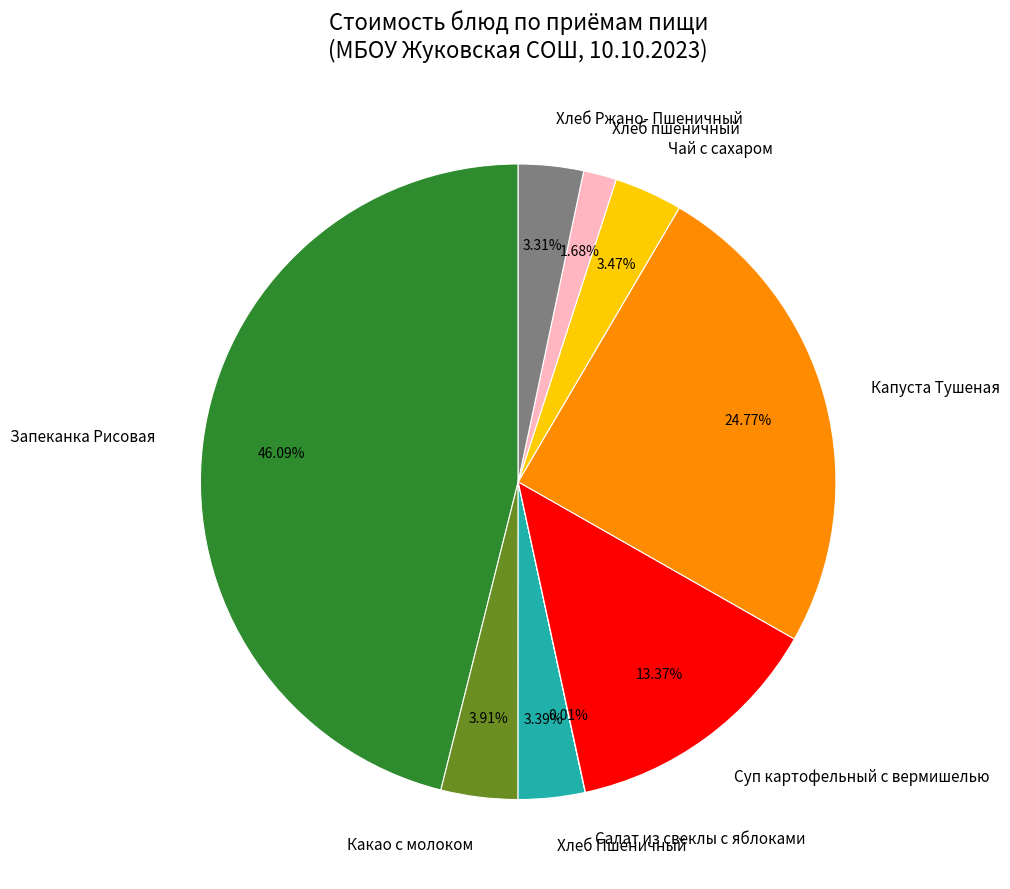

Which slice is the largest?

Запеканка Рисовая